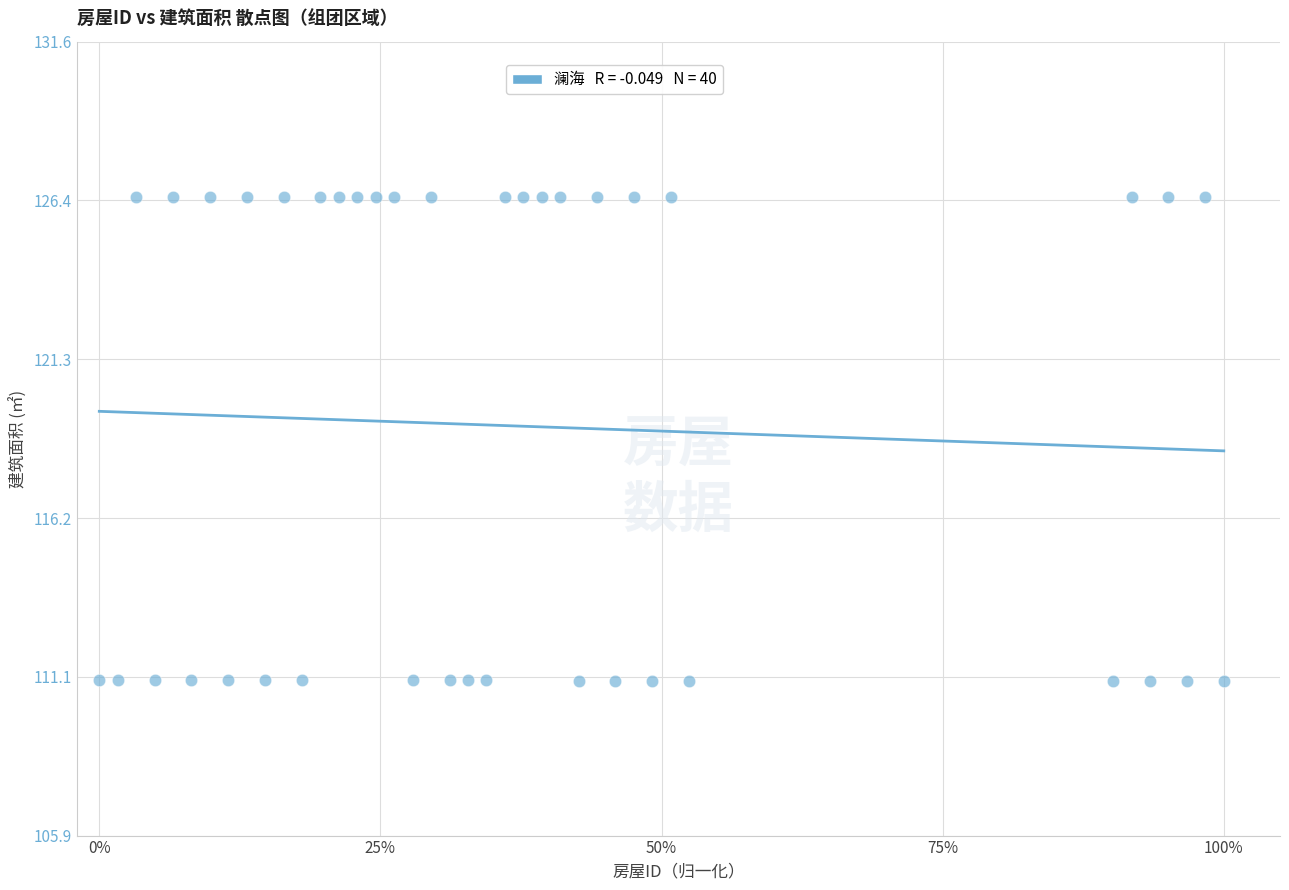

What is the range of Y values (max minus min)?

15.6